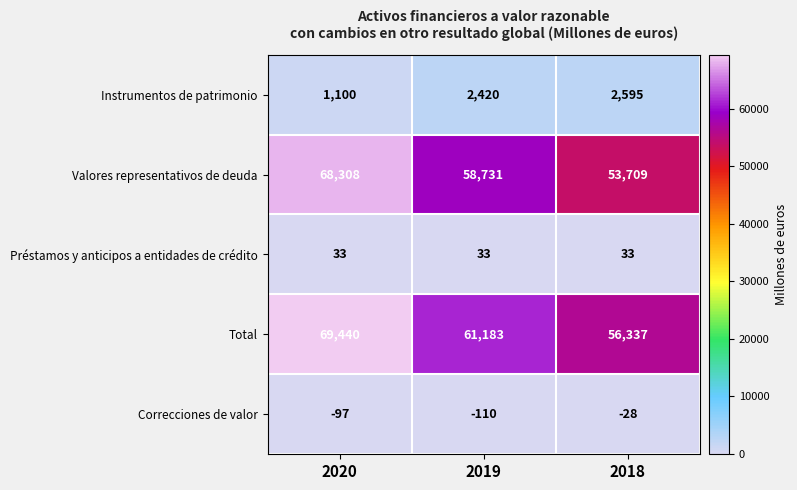

Which label corresponds to the smallest value in the chart?

2019